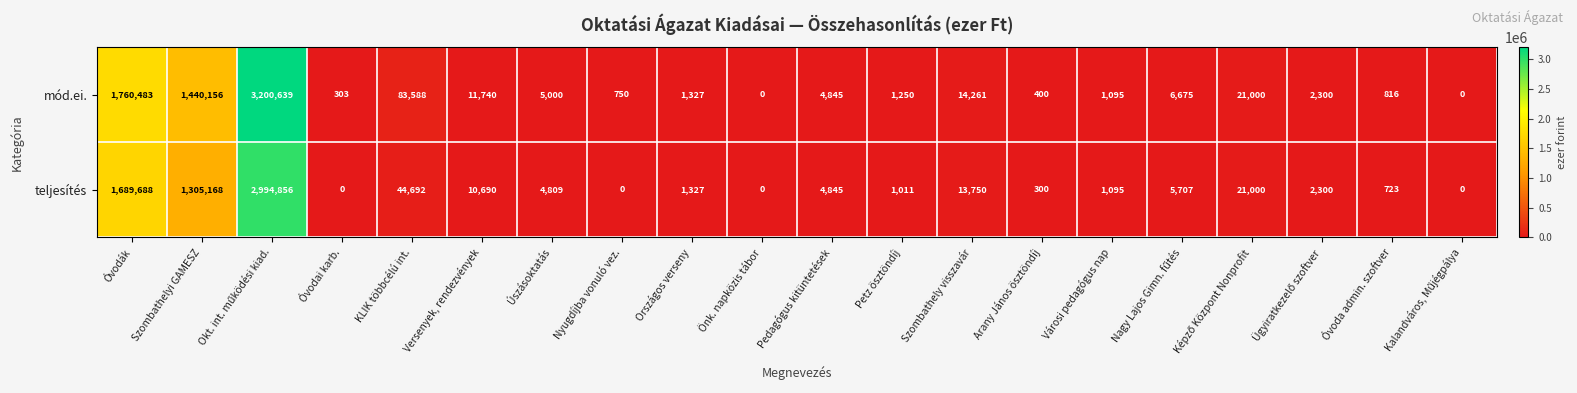

List the series in order of their overall mean, highest first.

mód.ei., teljesítés